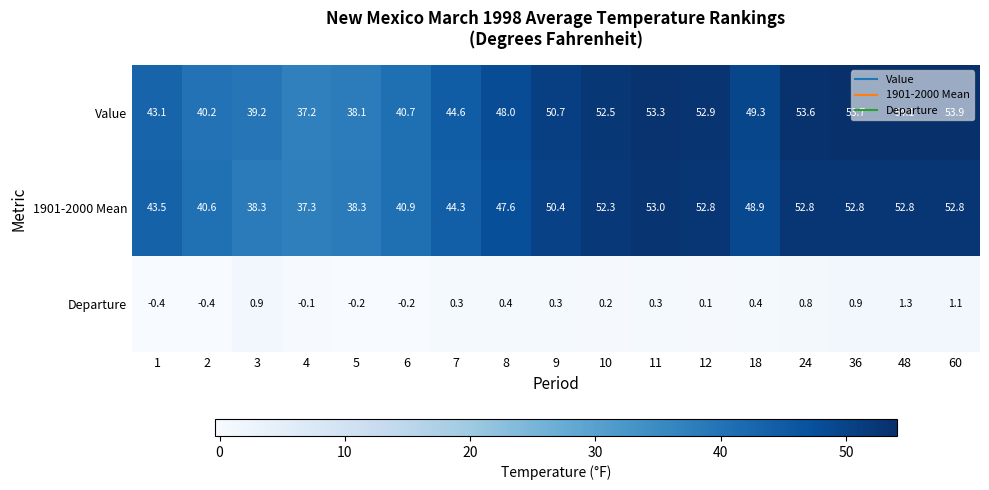

Which series has the largest total across all categories?

Value